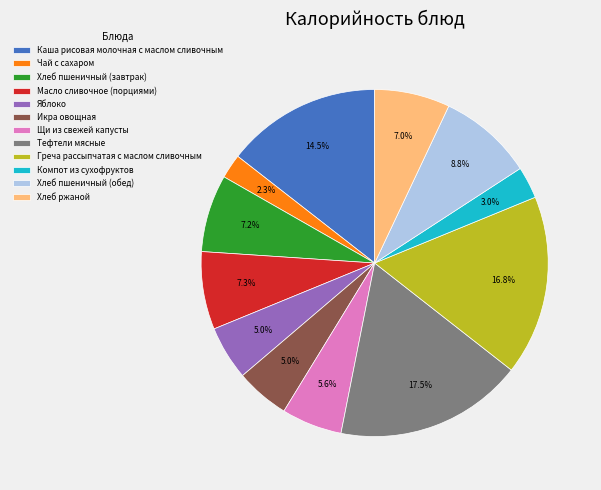

Do Яблоко and Каша рисовая молочная с маслом сливочным together represent more than half of the pie?

No